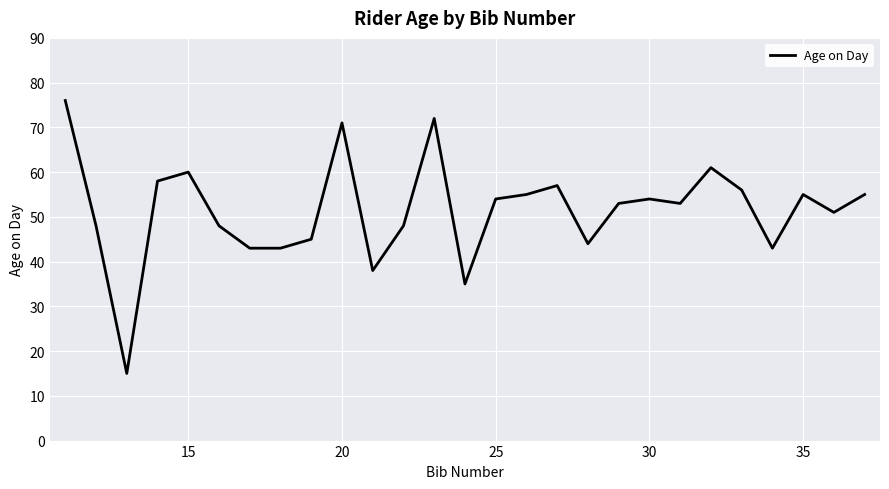

What is the minimum value shown in the chart?

15